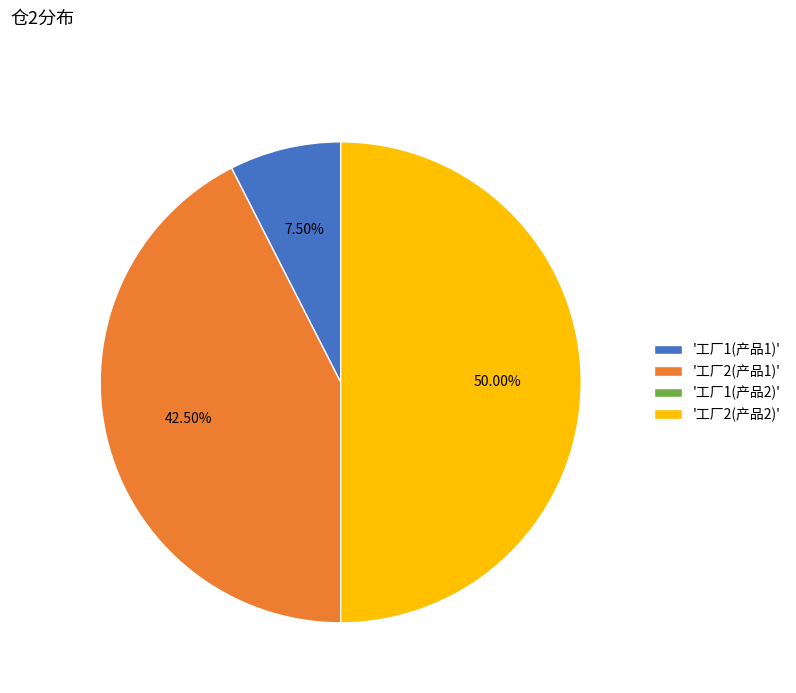

Is '工厂1(产品1)' the majority of the pie?

No